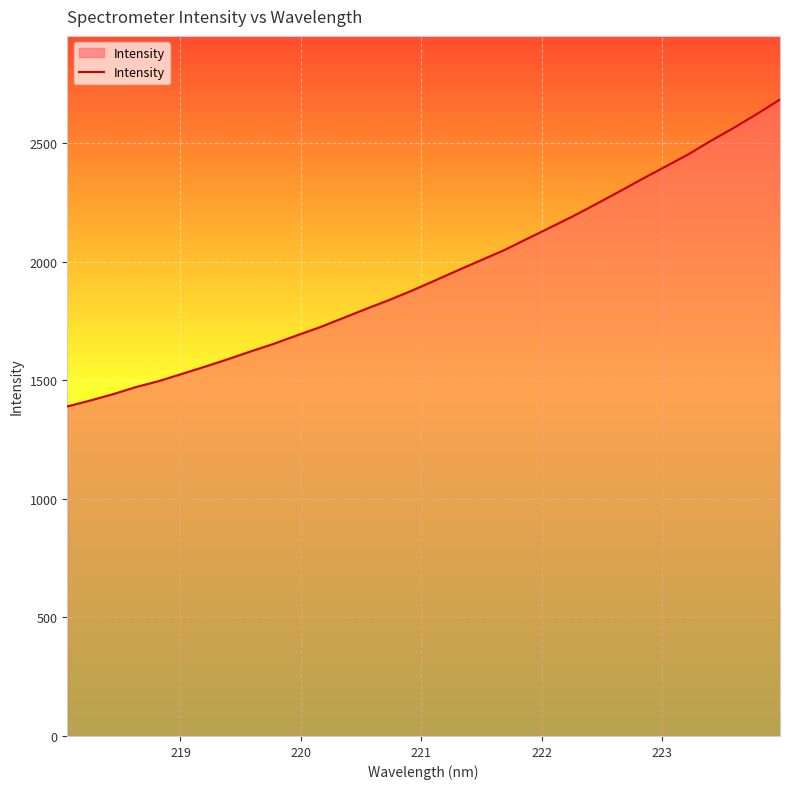

What is the average value?

1948.7